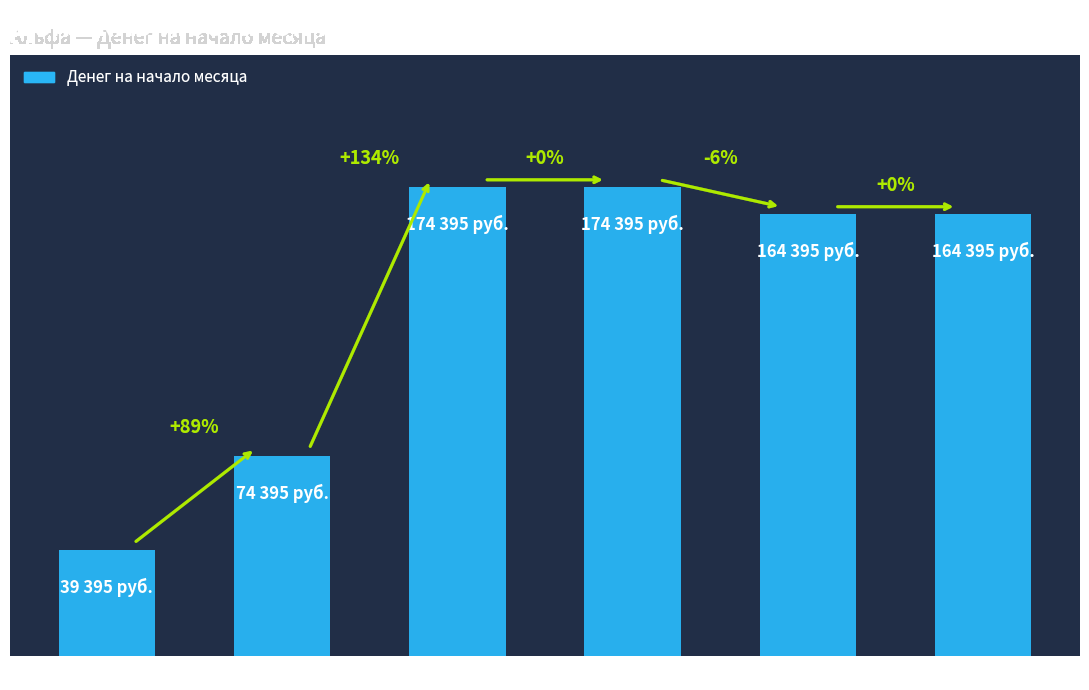

Does the chart contain any negative values?

No